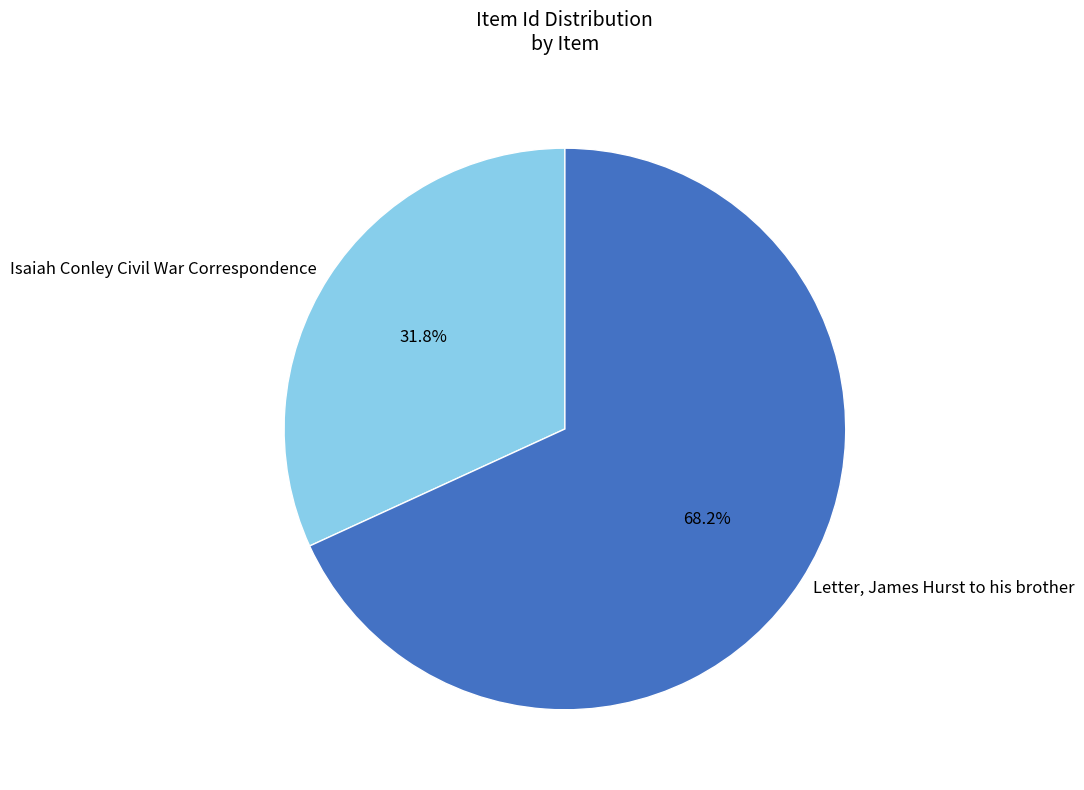

Between Isaiah Conley Civil War Correspondence and Letter, James Hurst to his brother, which is larger?

Letter, James Hurst to his brother